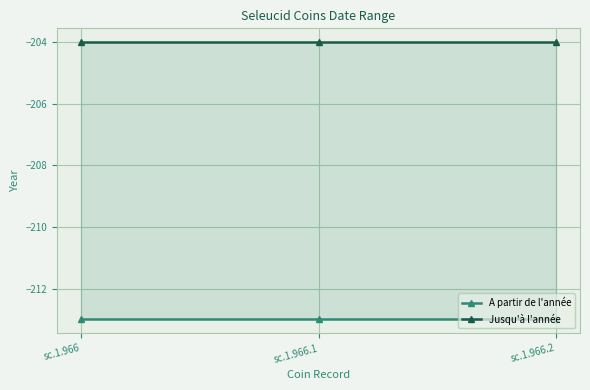

Which series has the largest total across all categories?

Jusqu'à l'année